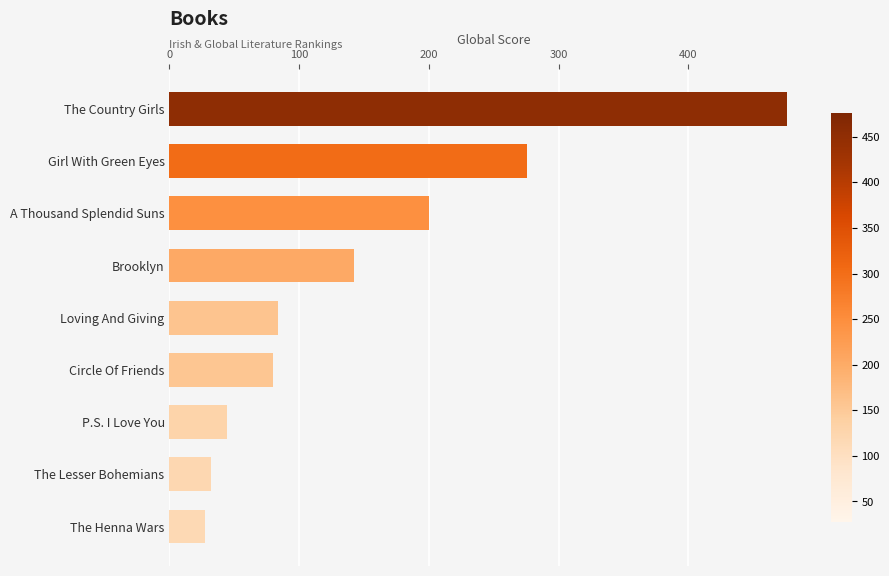

Which has a higher value, Circle Of Friends or A Thousand Splendid Suns?

A Thousand Splendid Suns